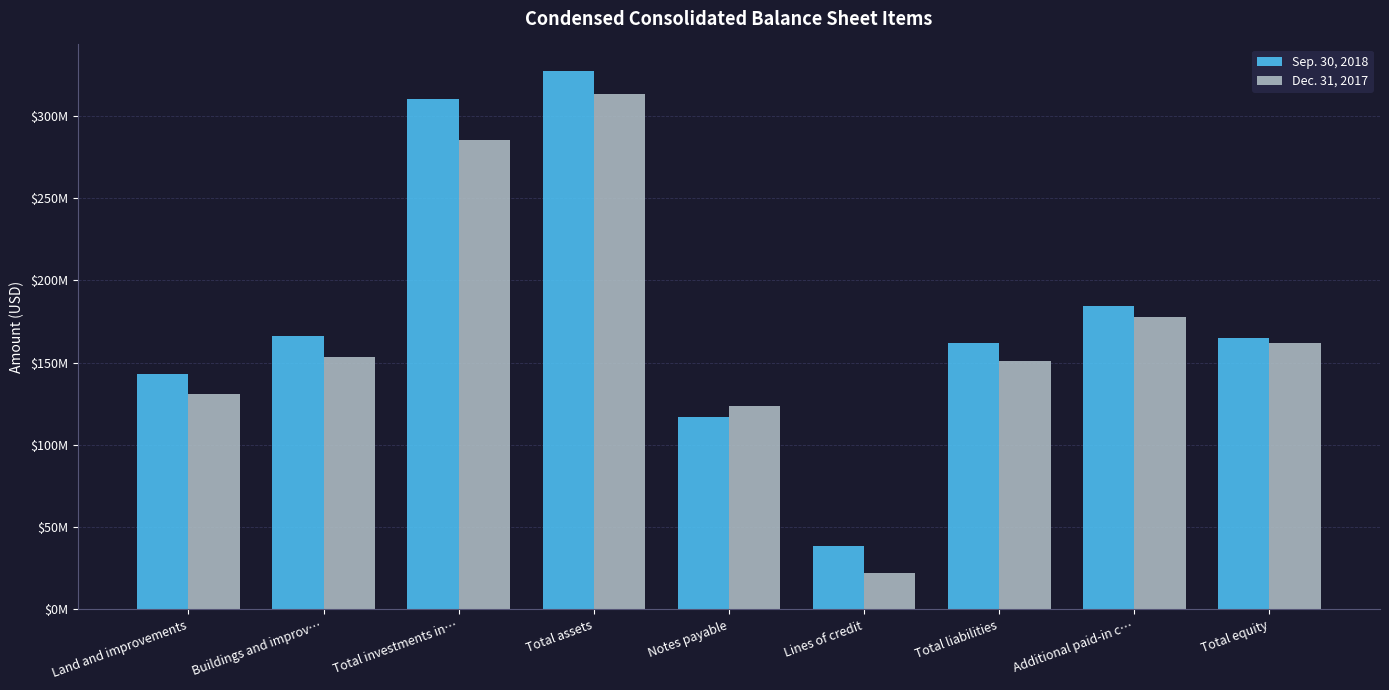

At which label does Sep. 30, 2018 reach its minimum?

Lines of credit